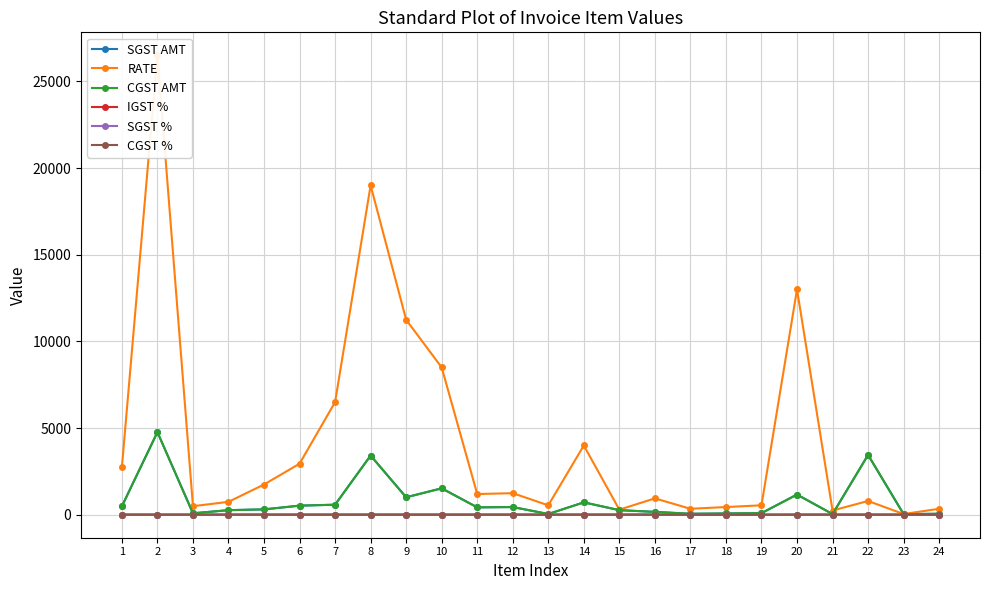

Rank the series by their maximum value, from lowest to highest.

SGST %, CGST %, IGST %, SGST AMT, CGST AMT, RATE